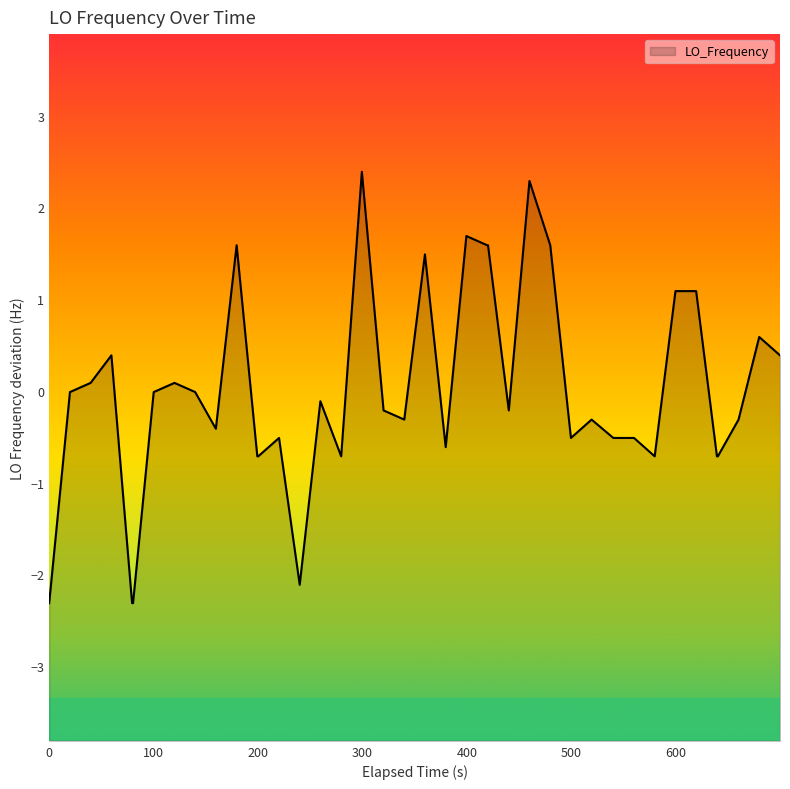

What is the smallest value displayed?

-2.3